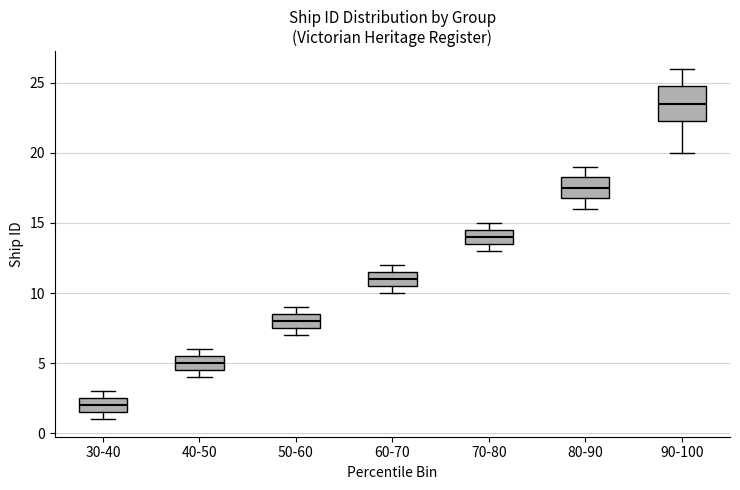

Comparing the boxes themselves (not the whiskers), which one is the tallest?

90-100